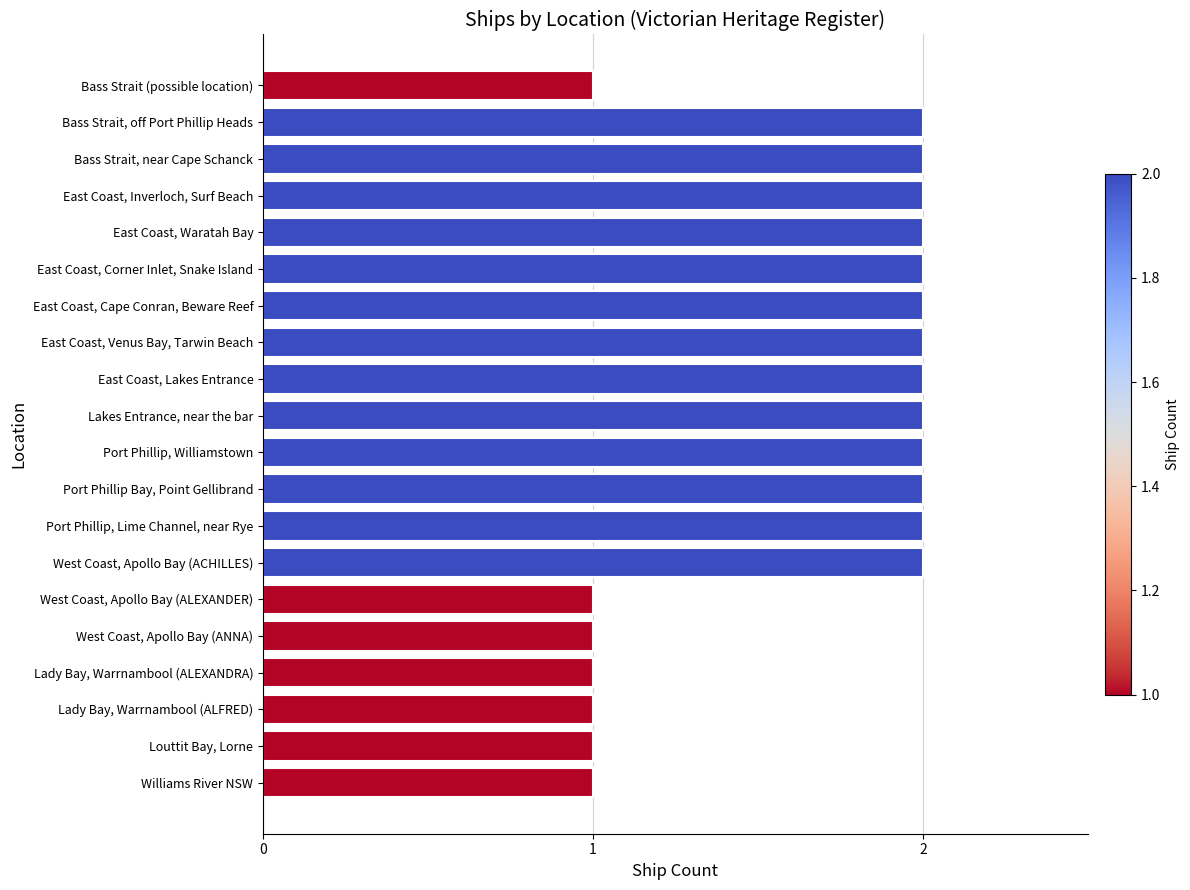

Reading bottom to top, extract all data points from this chart.

Williams River NSW=1	Louttit Bay, Lorne=1	Lady Bay, Warrnambool (ALFRED)=1	Lady Bay, Warrnambool (ALEXANDRA)=1	West Coast, Apollo Bay (ANNA)=1	West Coast, Apollo Bay (ALEXANDER)=1	West Coast, Apollo Bay (ACHILLES)=2	Port Phillip, Lime Channel, near Rye=2	Port Phillip Bay, Point Gellibrand=2	Port Phillip, Williamstown=2	Lakes Entrance, near the bar=2	East Coast, Lakes Entrance=2	East Coast, Venus Bay, Tarwin Beach=2	East Coast, Cape Conran, Beware Reef=2	East Coast, Corner Inlet, Snake Island=2	East Coast, Waratah Bay=2	East Coast, Inverloch, Surf Beach=2	Bass Strait, near Cape Schanck=2	Bass Strait, off Port Phillip Heads=2	Bass Strait (possible location)=1